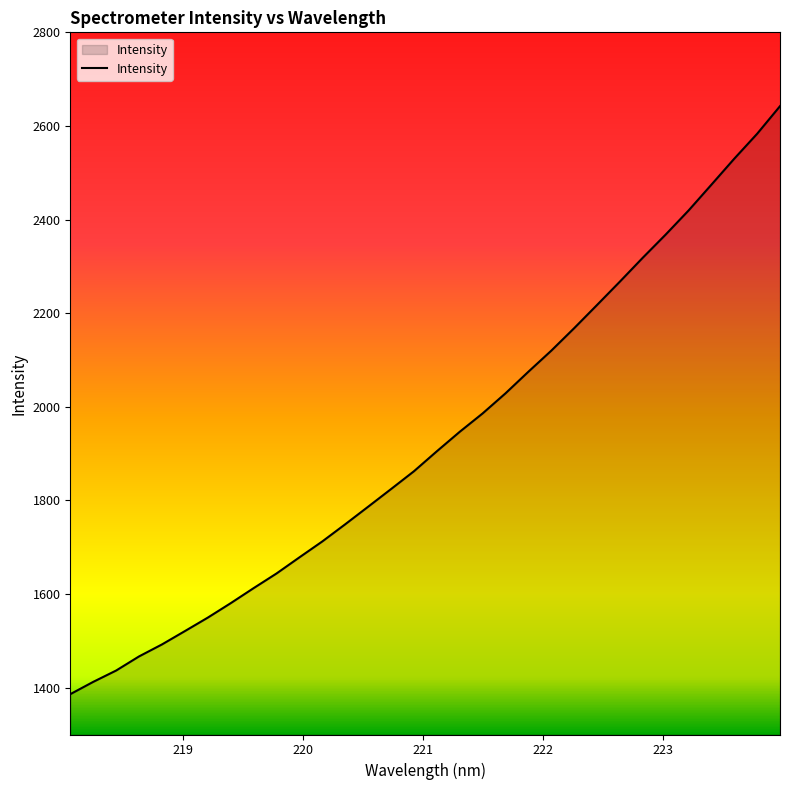

What is the smallest value displayed?

1386.2